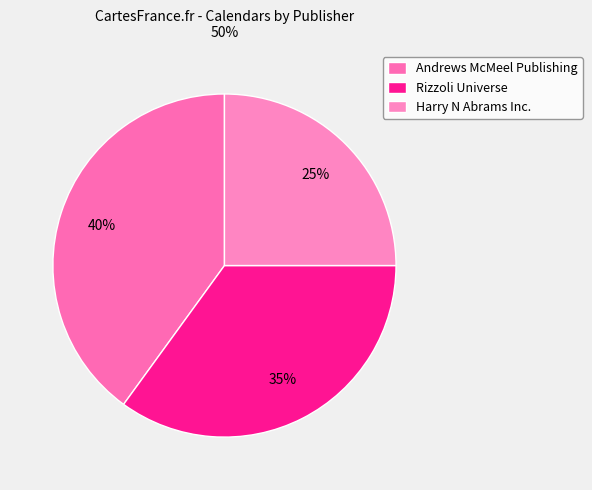

True or false: Harry N Abrams Inc. accounts for 16% of the total.

False